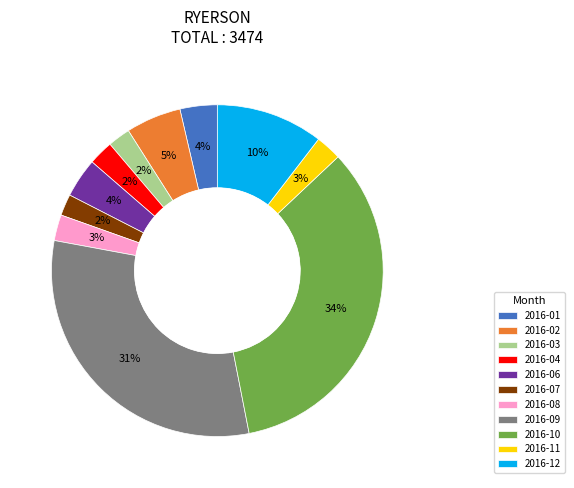

Is it true that 2016-07 is 15% of the pie?

False